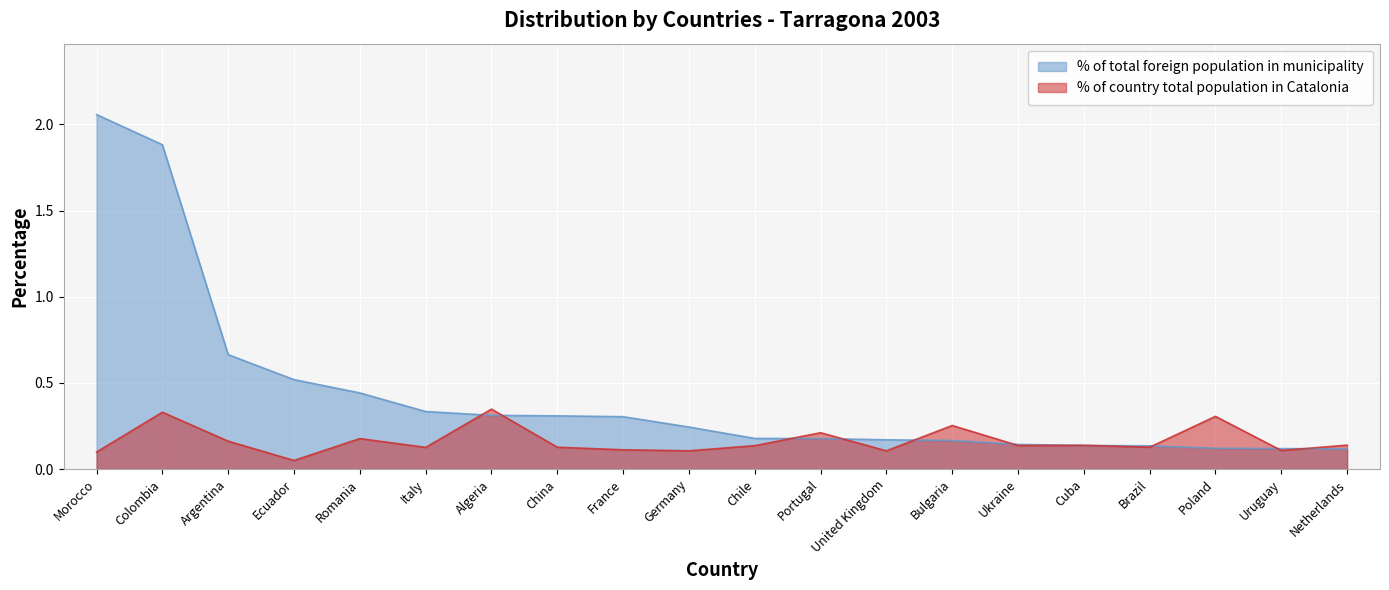

How many lines are shown in the chart?

2